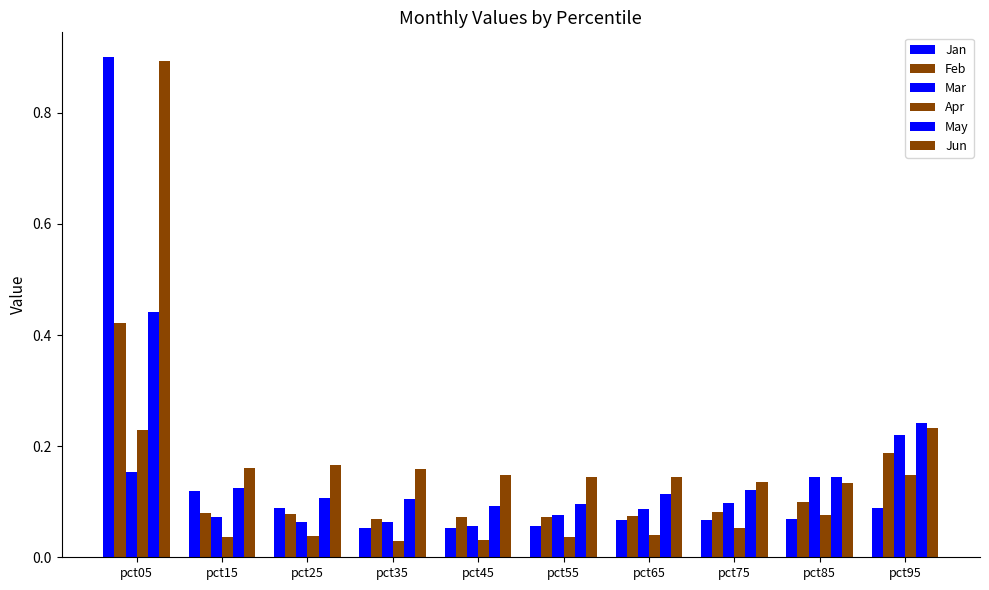

How many bars are there in each group?

6